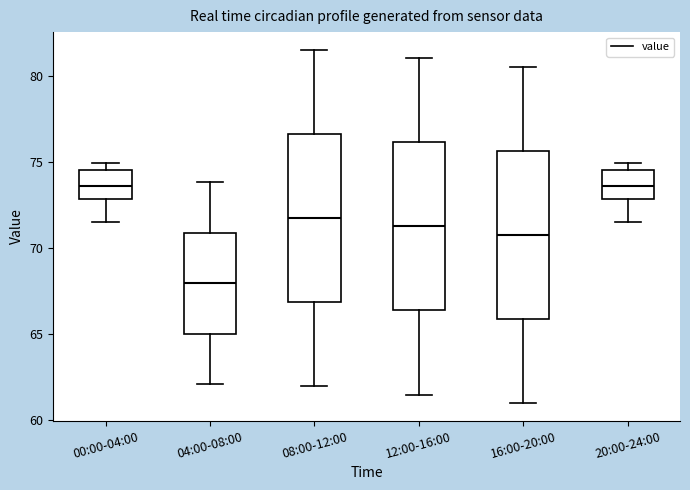

Reading left to right, transcribe this box plot: for each box, give where its median line is, the range the box spans, and where its two whiskers end, as read against the y-axis. The values are not printed on the chart, so give them approximately, as read against the axis.

00:00-04:00: median 73.5, box 73.0 to 74.5, whiskers 71.5 to 75.0
04:00-08:00: median 68.0, box 65.0 to 71.0, whiskers 62.0 to 74.0
08:00-12:00: median 72.0, box 67.0 to 76.5, whiskers 62.0 to 81.5
12:00-16:00: median 71.5, box 66.5 to 76.0, whiskers 61.5 to 81.0
16:00-20:00: median 71.0, box 66.0 to 75.5, whiskers 61.0 to 80.5
20:00-24:00: median 73.5, box 73.0 to 74.5, whiskers 71.5 to 75.0